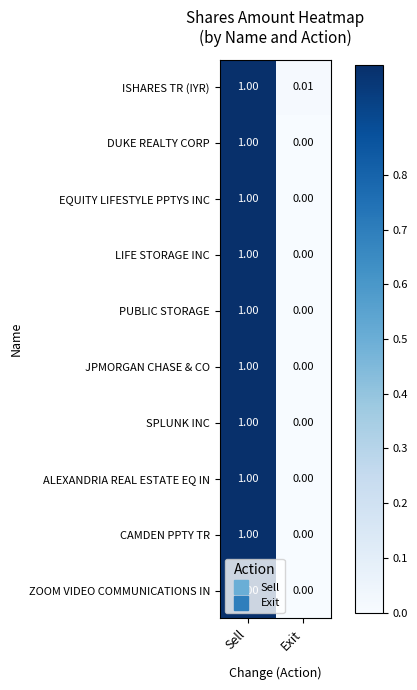

At which label is PUBLIC STORAGE closest to 0?

Exit